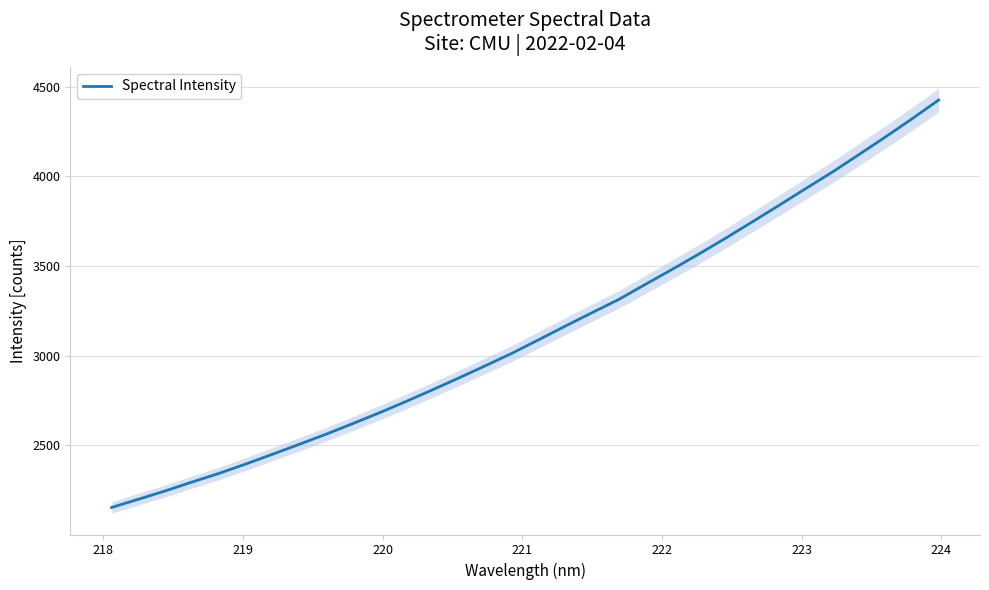

What is the maximum value for Spectral Intensity?

4426.0